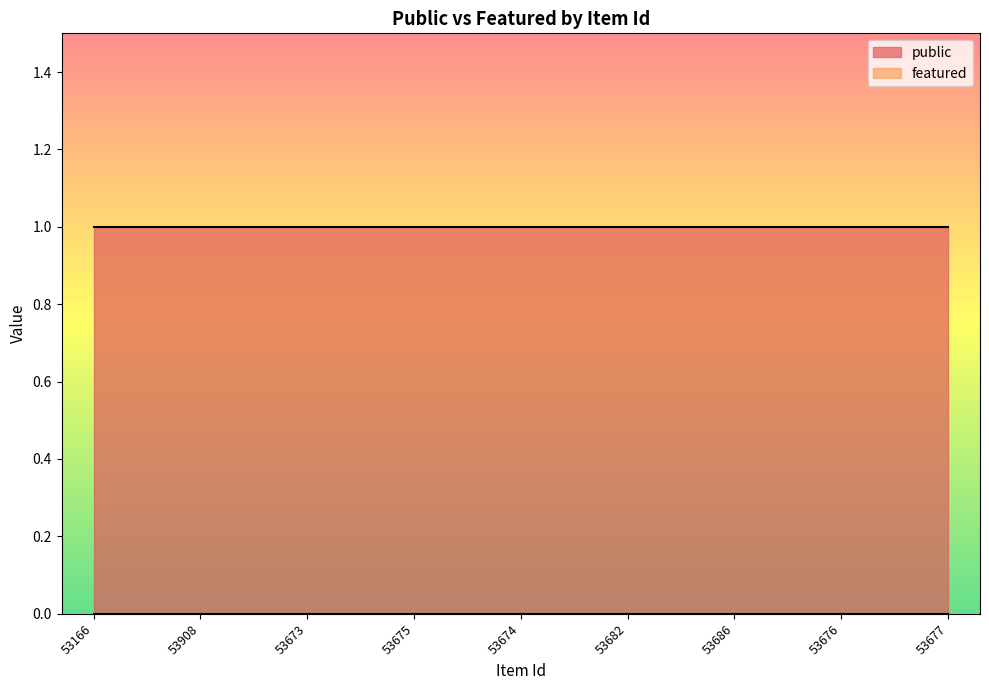

What is the difference between the highest and lowest values at 53677?

1